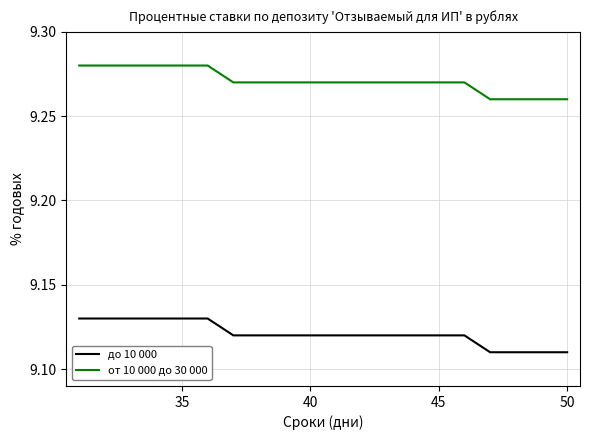

True or false: до 10 000 and от 10 000 до 30 000 cross at least once.

False